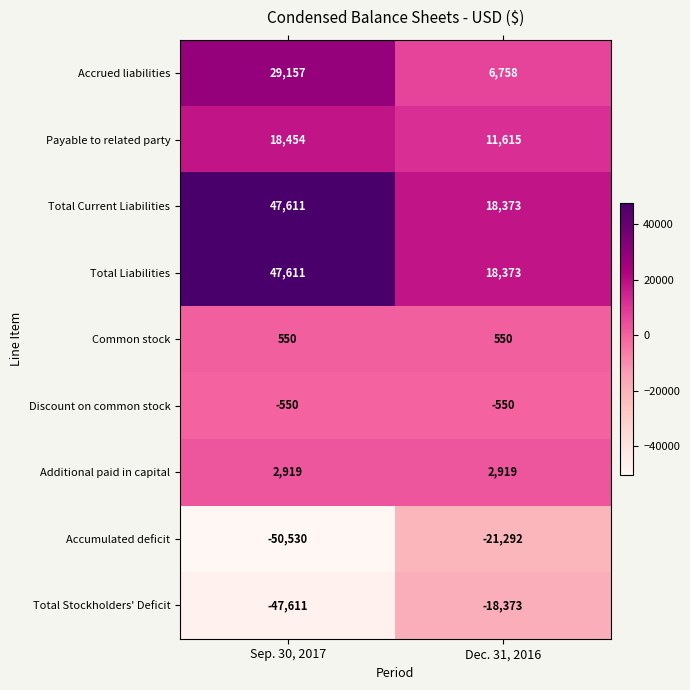

What is the average value of the Additional paid in capital series?

2919